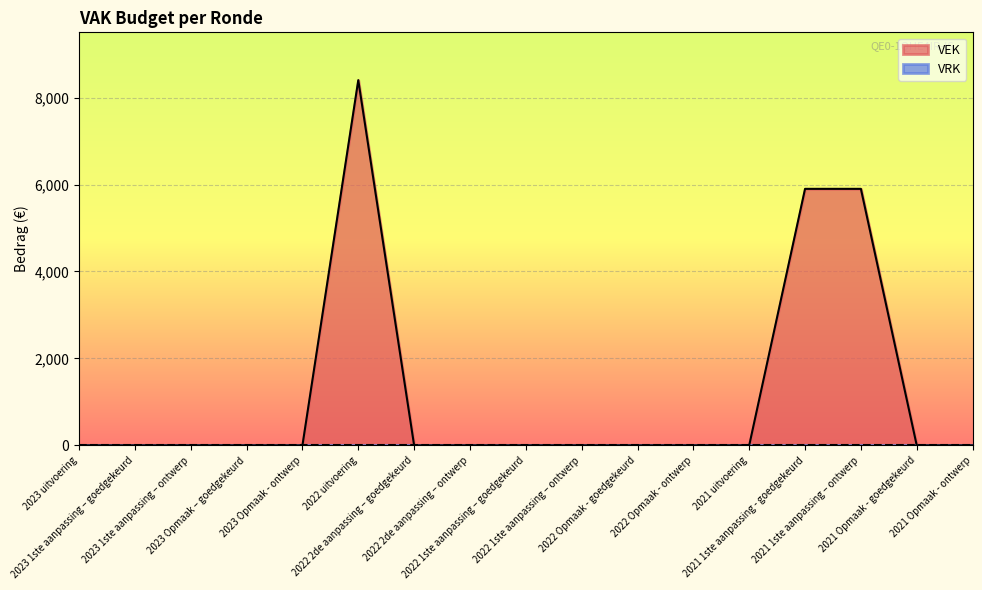

Reading left to right, transcribe all the data shown in this chart.

2023 uitvoering=0	2023 1ste aanpassing – goedgekeurd=0	2023 1ste aanpassing – ontwerp=0	2023 Opmaak – goedgekeurd=0	2023 Opmaak - ontwerp=0	2022 uitvoering=8400	2022 2de aanpassing – goedgekeurd=0	2022 2de aanpassing – ontwerp=0	2022 1ste aanpassing – goedgekeurd=0	2022 1ste aanpassing – ontwerp=0	2022 Opmaak - goedgekeurd=0	2022 Opmaak - ontwerp=0	2021 uitvoering=0	2021 1ste aanpassing - goedgekeurd=5900	2021 1ste aanpassing – ontwerp=5900	2021 Opmaak - goedgekeurd=0	2021 Opmaak - ontwerp=0